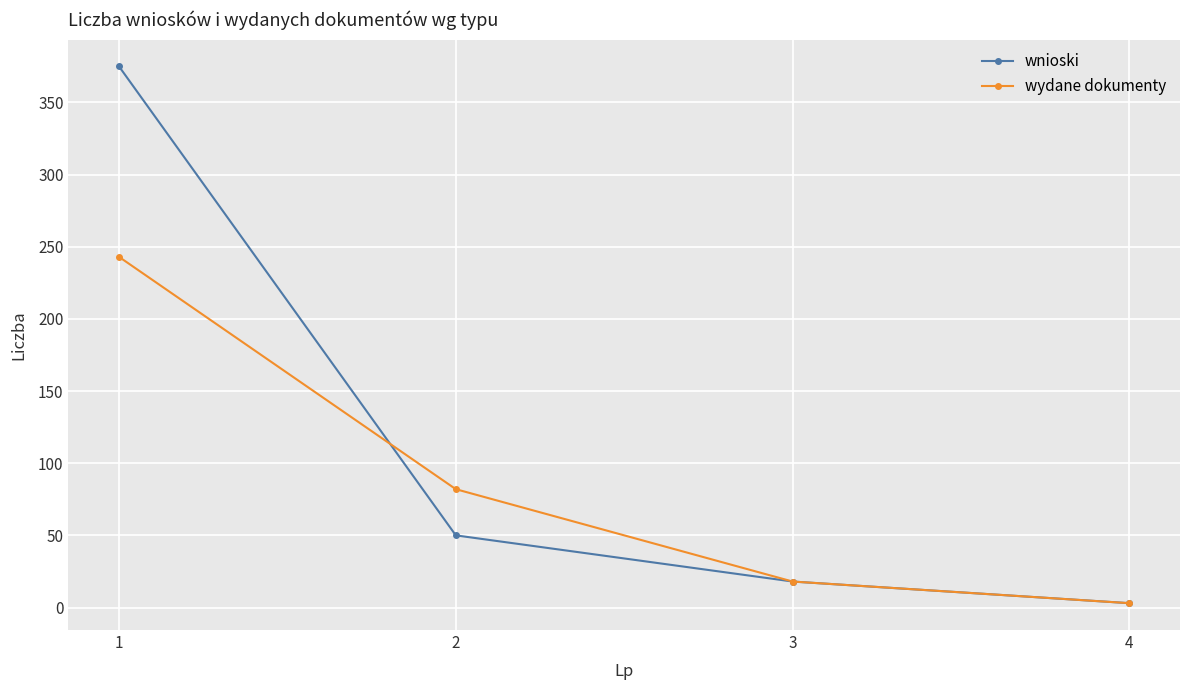

What is the difference between the second highest and second lowest values in the wnioski series?

32